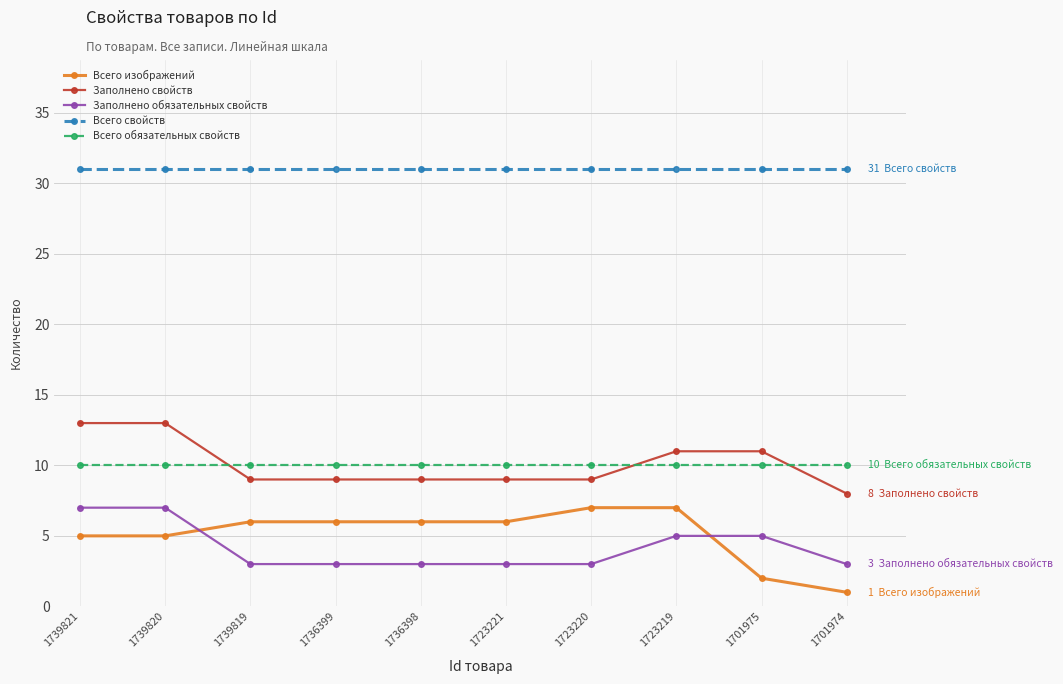

What is the total value across all series at 1739821?

66